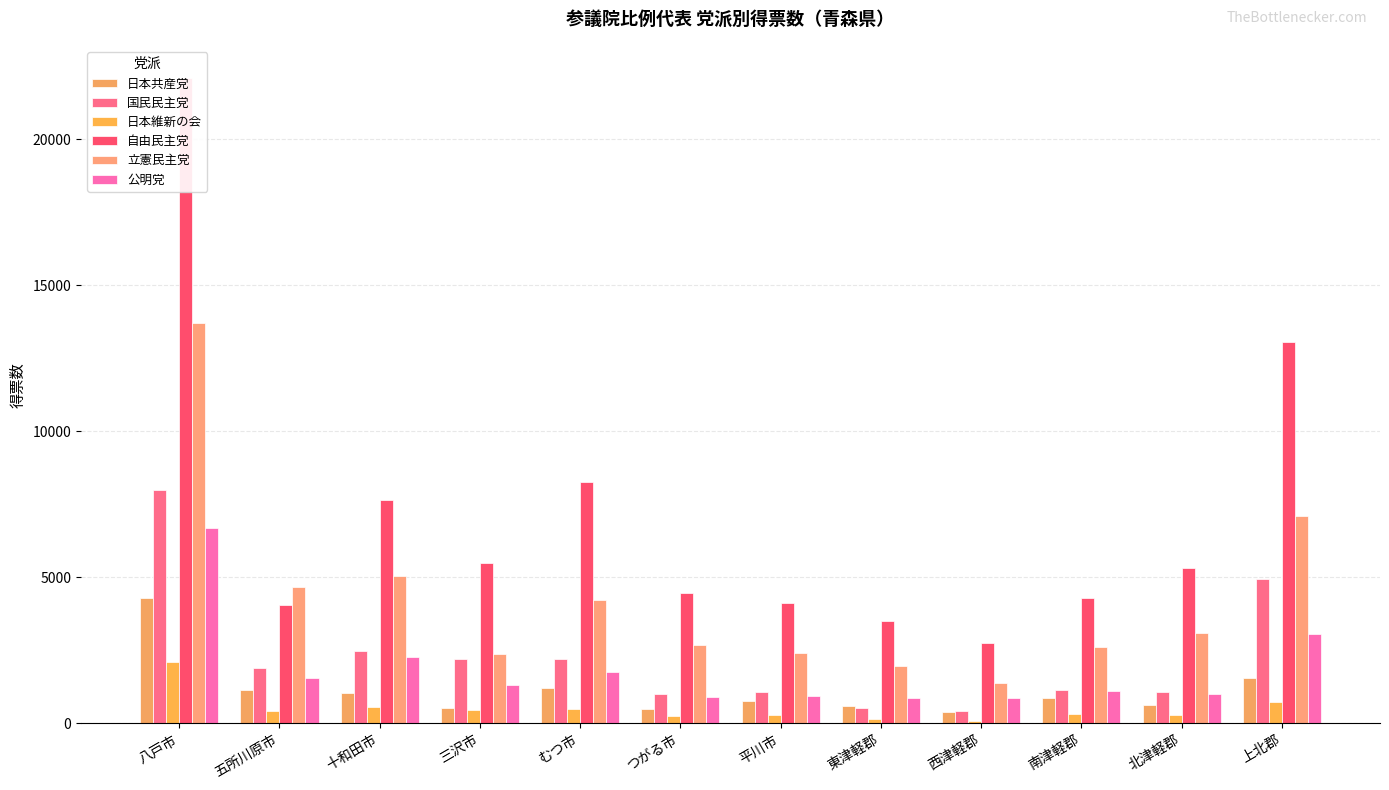

What is the approximate value of 立憲民主党 at 西津軽郡, to the nearest 50?

1400